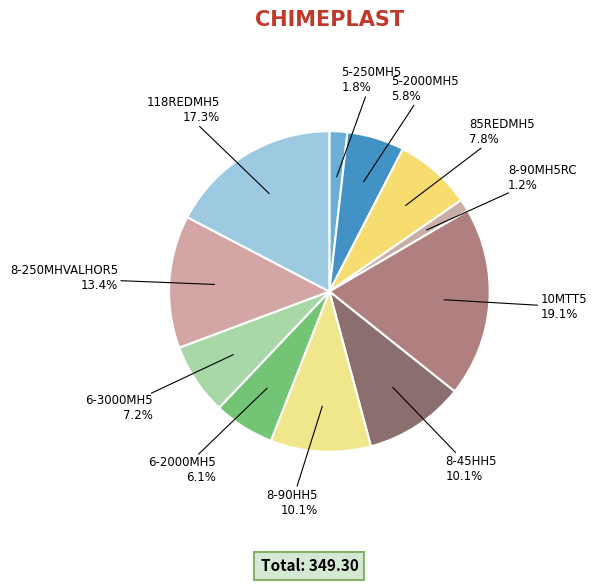

To the nearest percent, what portion does 10MTT5 represent?

19%